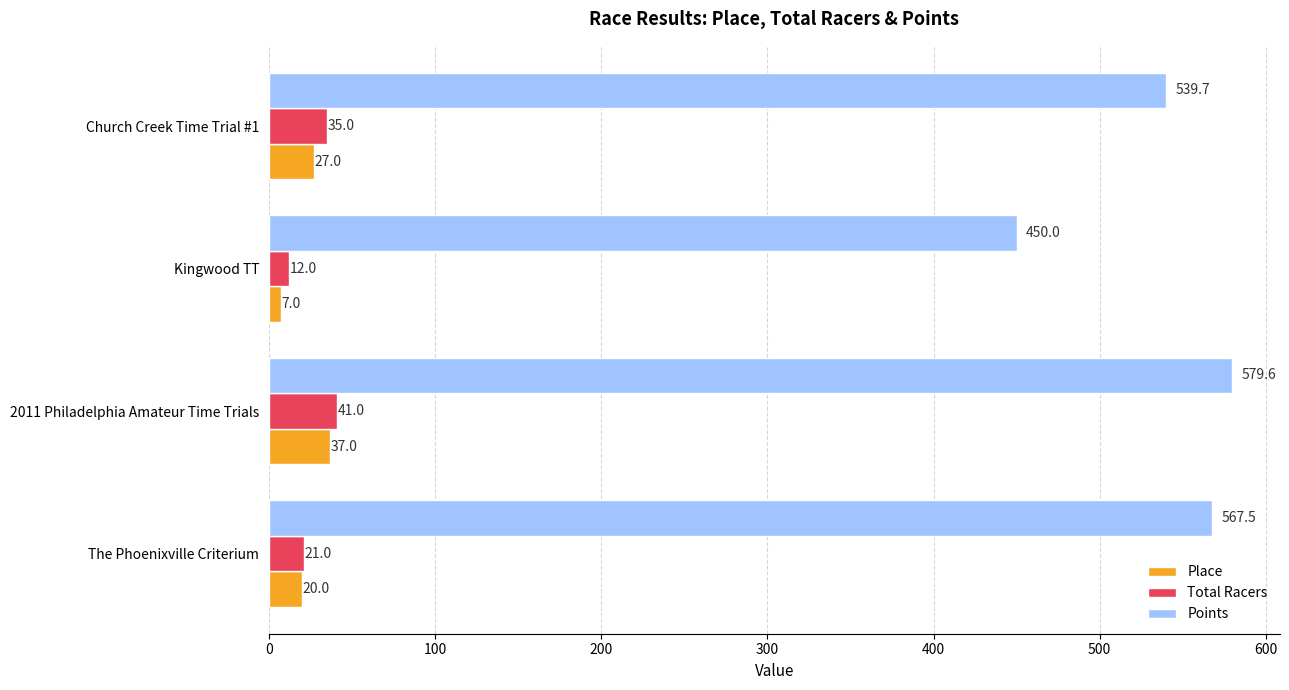

Is it true that Total Racers equals 41.0 at 2011 Philadelphia Amateur Time Trials?

True